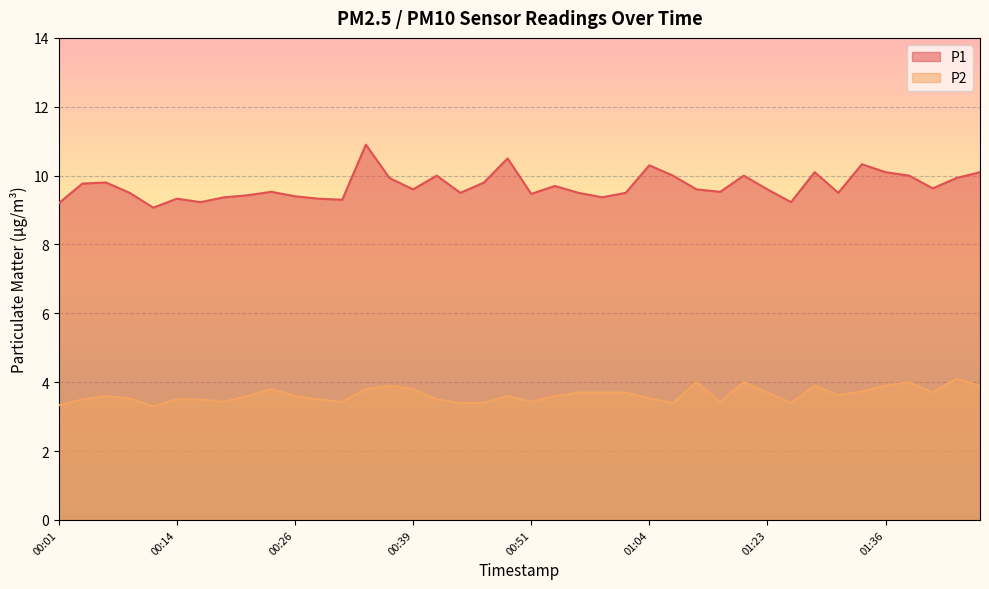

At which category is the sum across all series the highest?

00:34